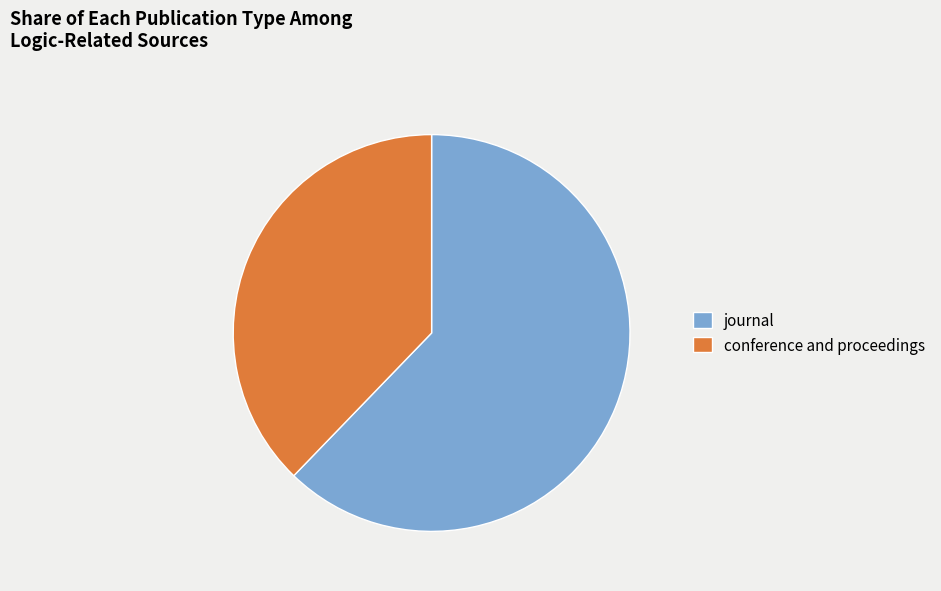

Rank the categories by value from lowest to highest.

conference and proceedings, journal